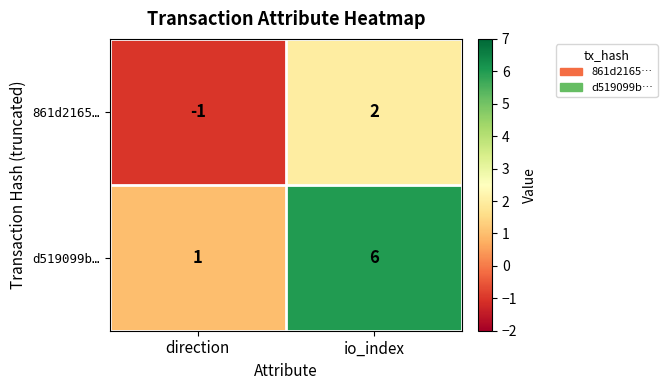

Reading left to right, extract all data points from this chart.

861d2165…: -1	2
d519099b…: 1	6